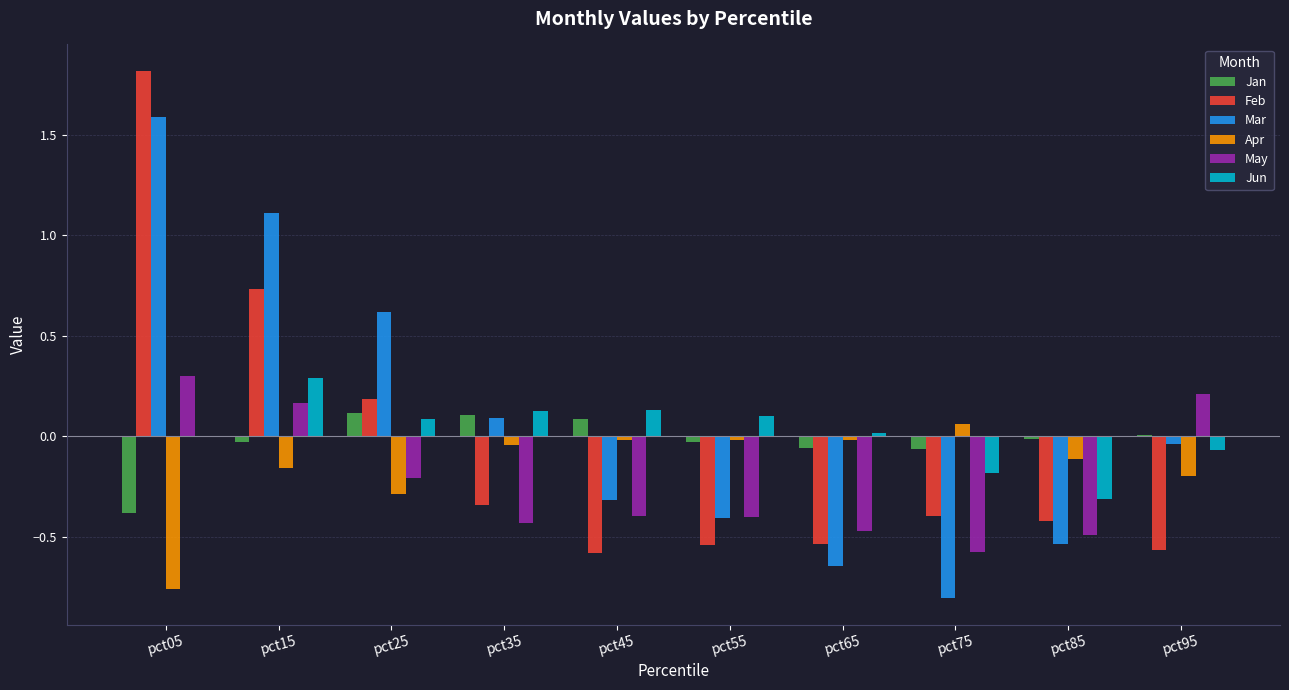

What is the sum of all Feb values?

-0.7